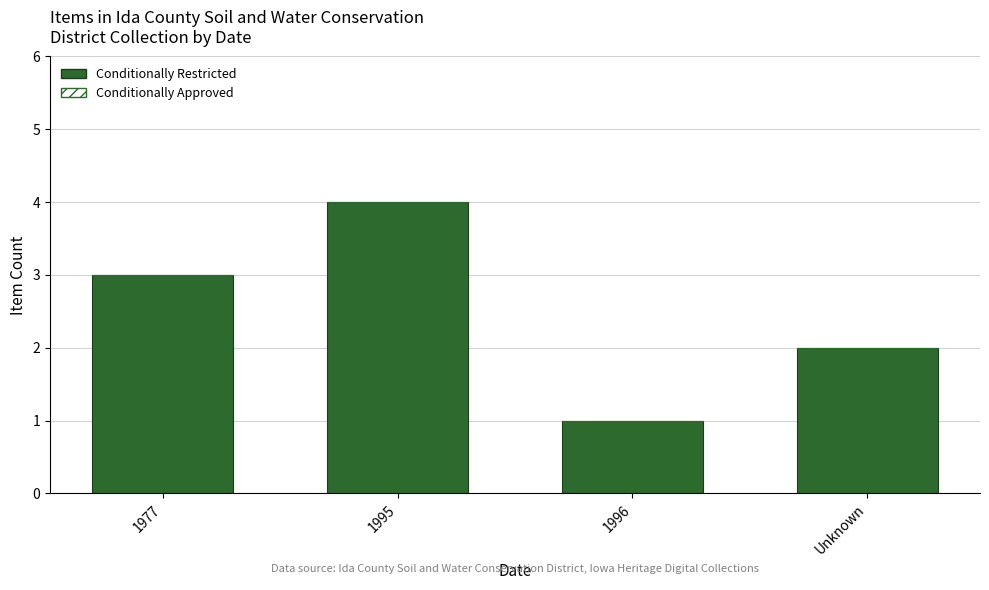

The value at 1996 is 1. True or false?

True